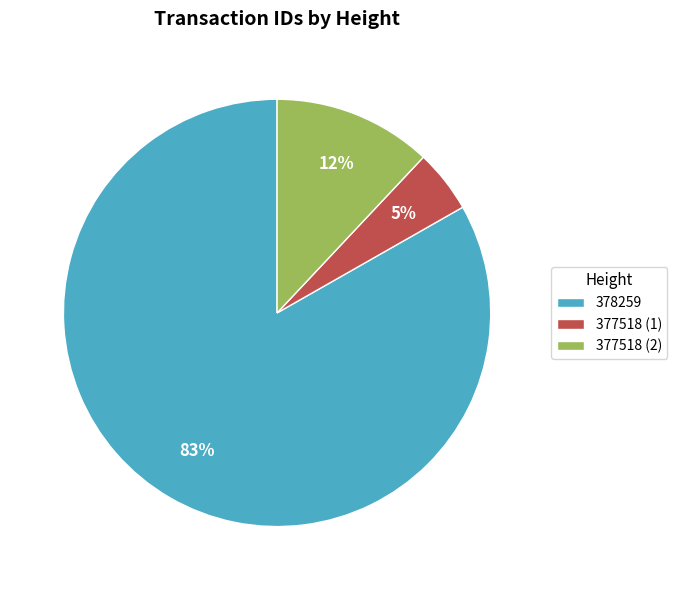

What is the ratio of the value at 377518 (2) to the value at 378259?

0.1